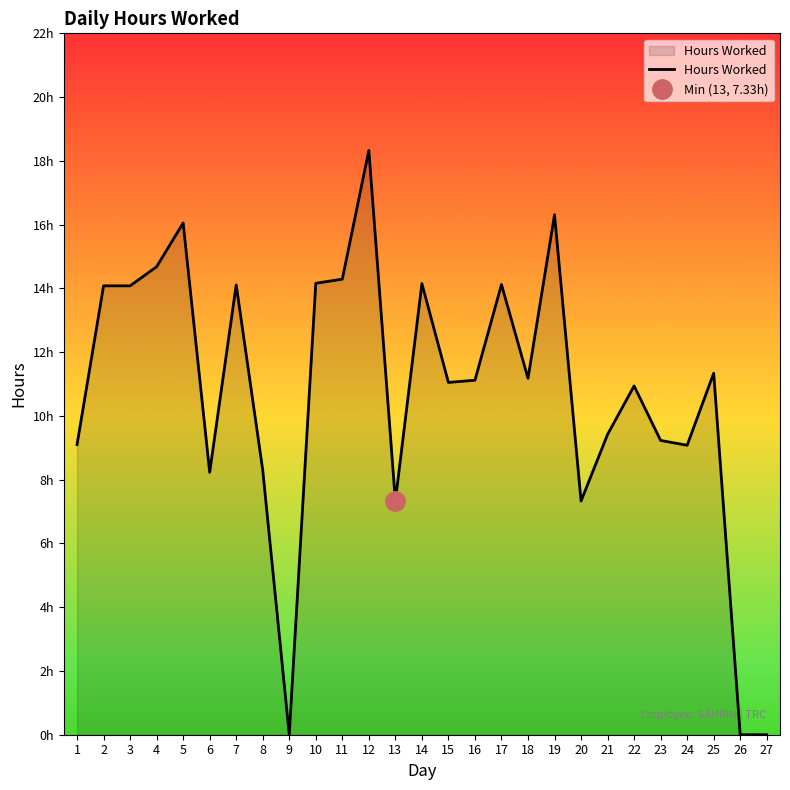

How many interior local peaks (higher than both neighbors) does the data have?

8